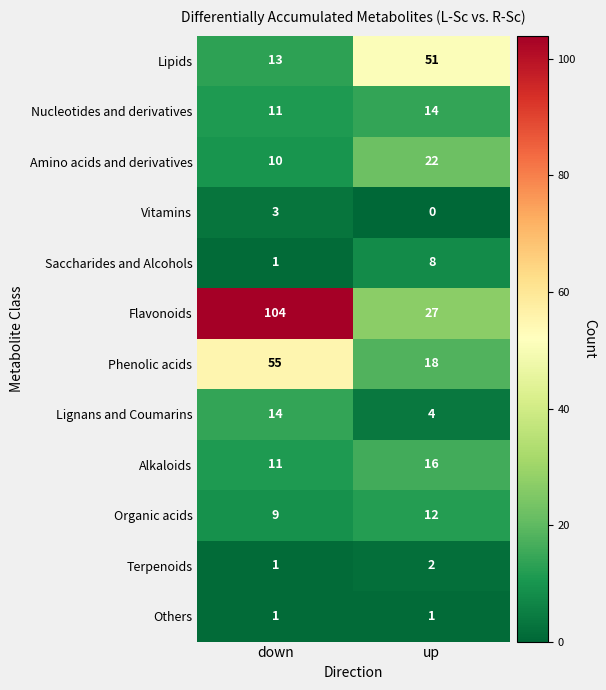

What is the sum of the Vitamins values at down and up?

3